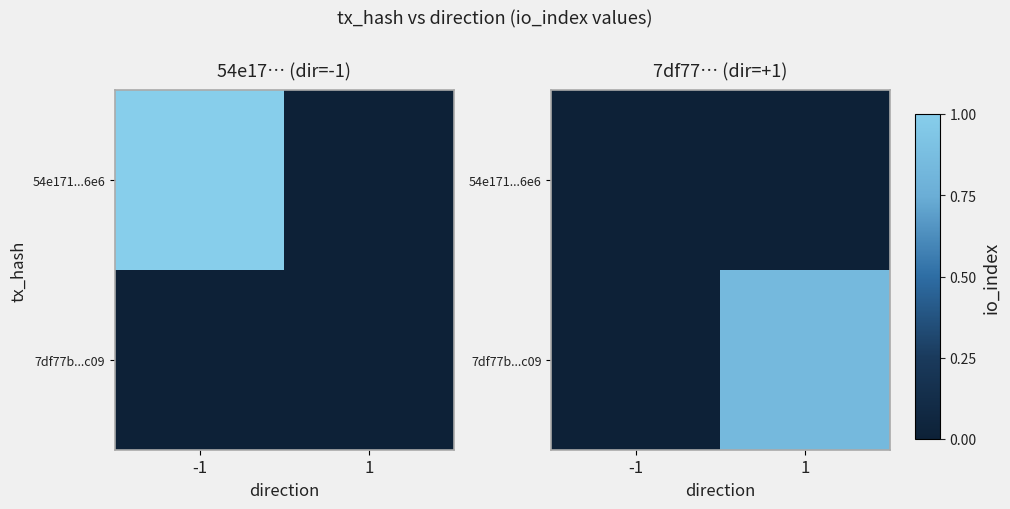

The value of 7df77b...c09 at 1 is 0.8. True or false?

True